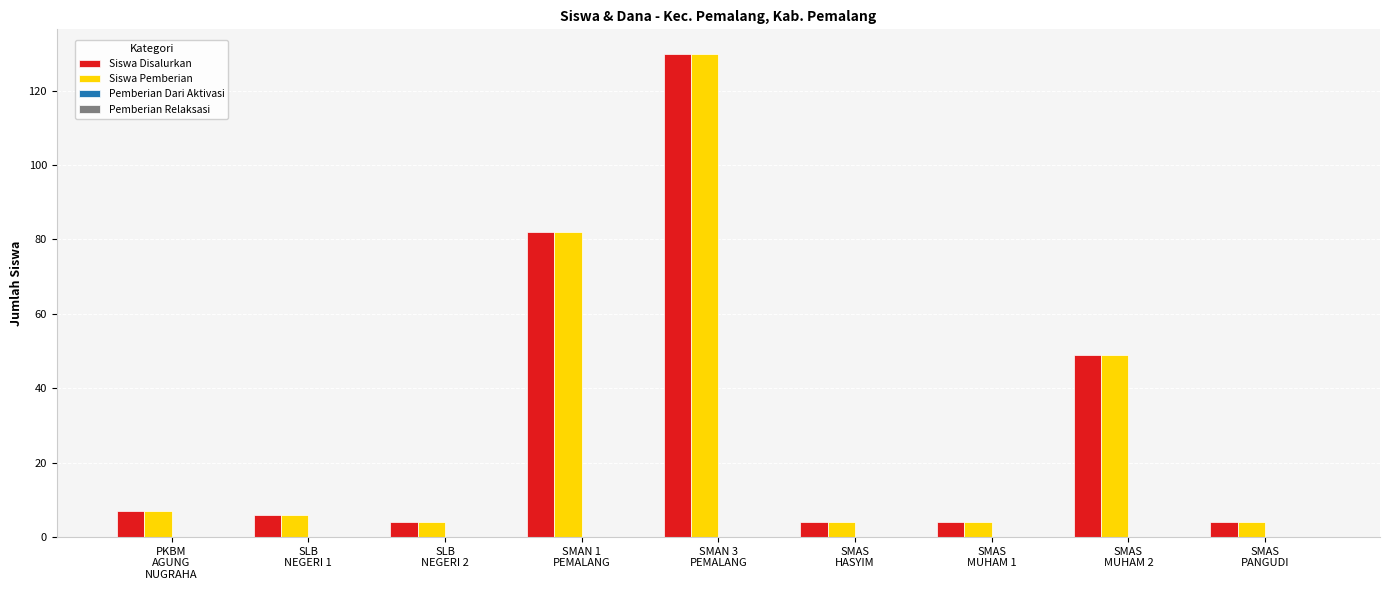

Does the chart contain any negative values?

No